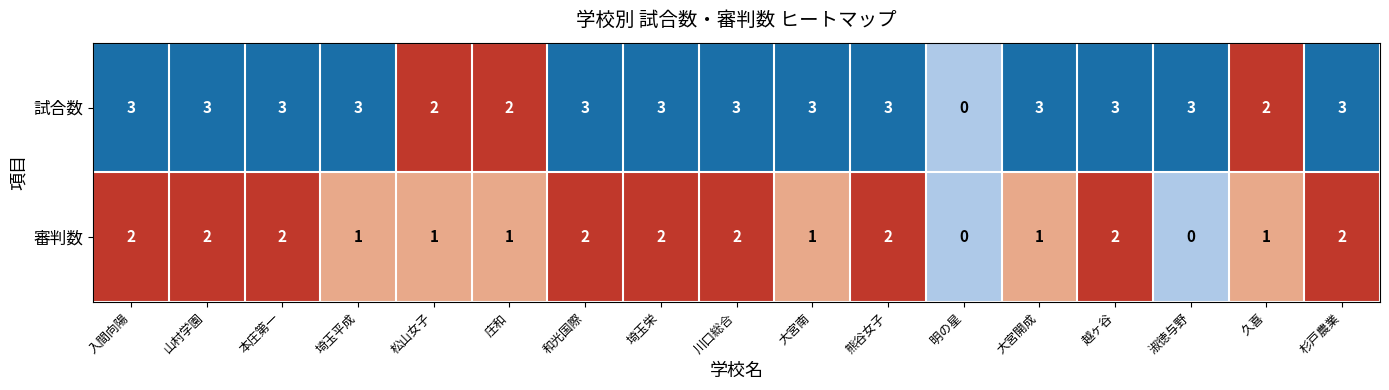

Which series has the largest total across all categories?

試合数